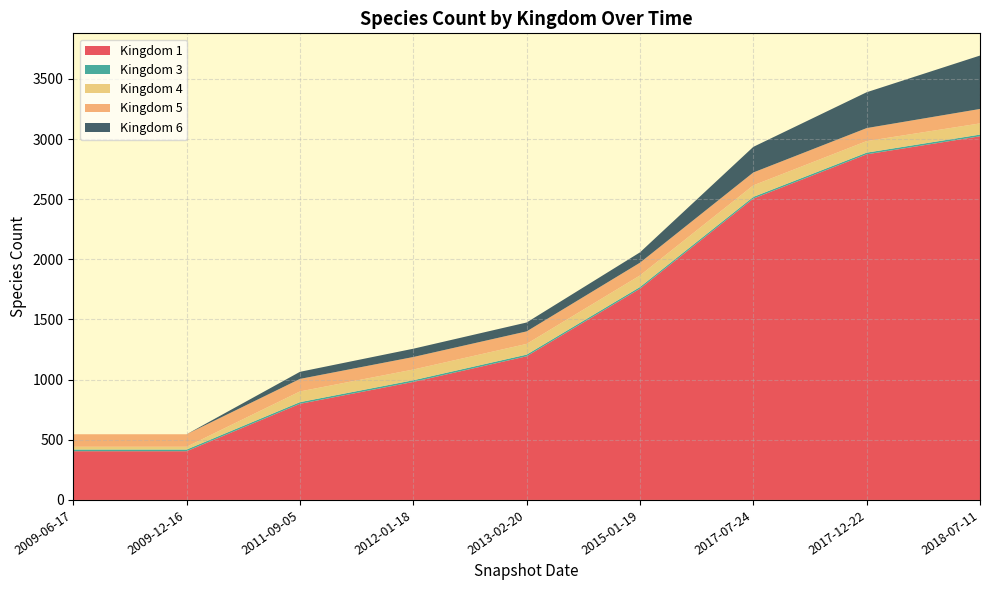

Reading left to right, list all the values displayed in this chart.

Kingdom 1: 2009-06-17=405	2009-12-16=405	2011-09-05=799	2012-01-18=981	2013-02-20=1194	2015-01-19=1756	2017-07-24=2505	2017-12-22=2873	2018-07-11=3023
Kingdom 3: 2009-06-17=14	2009-12-16=14	2011-09-05=14	2012-01-18=14	2013-02-20=14	2015-01-19=14	2017-07-24=14	2017-12-22=14	2018-07-11=14
Kingdom 4: 2009-06-17=23	2009-12-16=23	2011-09-05=89	2012-01-18=89	2013-02-20=89	2015-01-19=96	2017-07-24=96	2017-12-22=96	2018-07-11=93
Kingdom 5: 2009-06-17=104	2009-12-16=104	2011-09-05=104	2012-01-18=104	2013-02-20=104	2015-01-19=106	2017-07-24=107	2017-12-22=108	2018-07-11=120
Kingdom 6: 2009-06-17=0	2009-12-16=0	2011-09-05=59	2012-01-18=69	2013-02-20=74	2015-01-19=86	2017-07-24=213	2017-12-22=298	2018-07-11=444